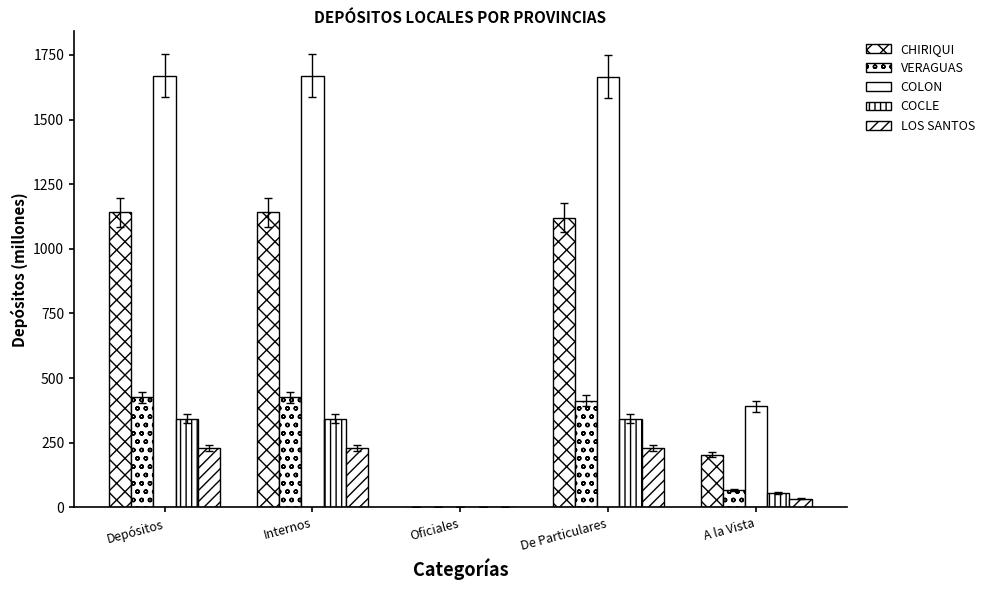

What is the label of the 1st bar from the left?

Depósitos